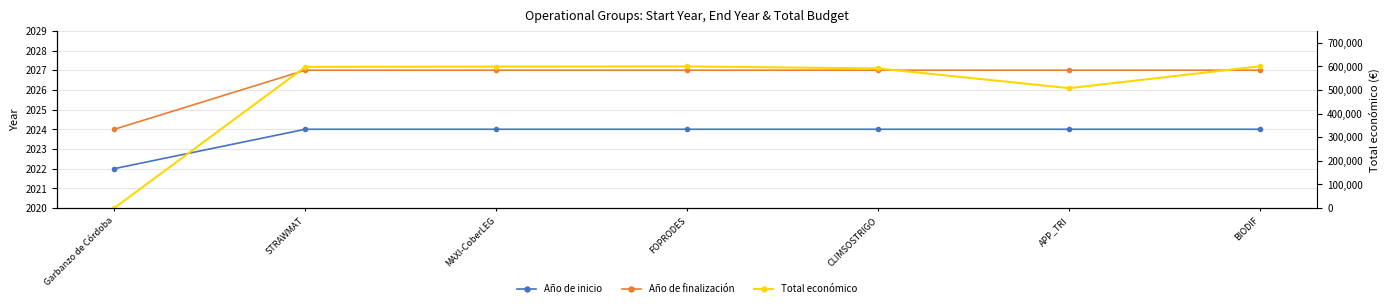

True or false: Total económico has a value of 948065 at CLIMSOSTRIGO.

False